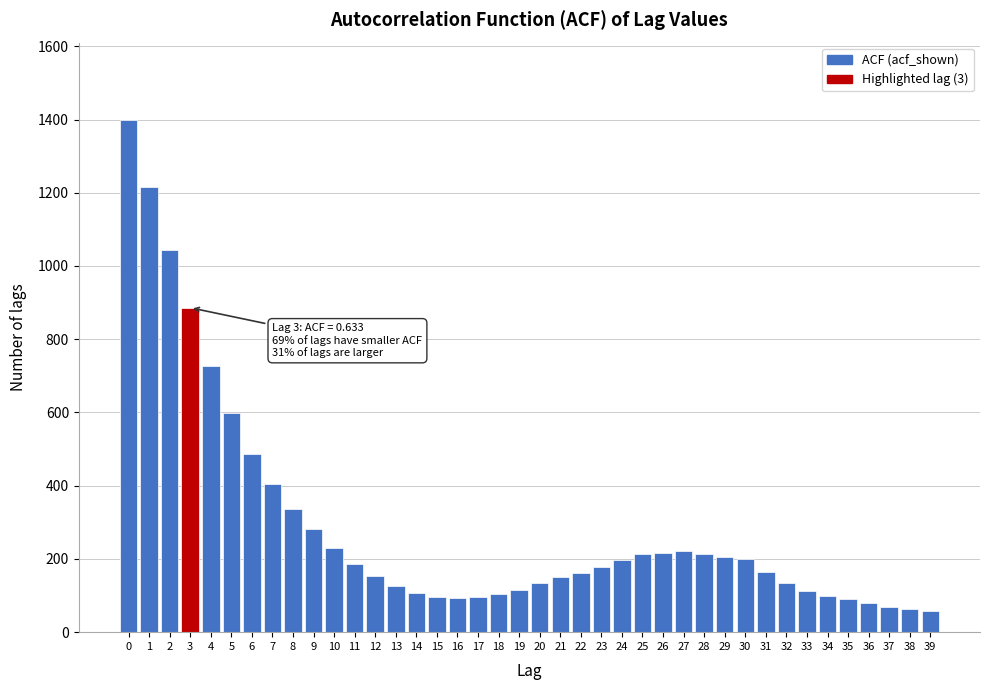

The value at 36 is 80. True or false?

True